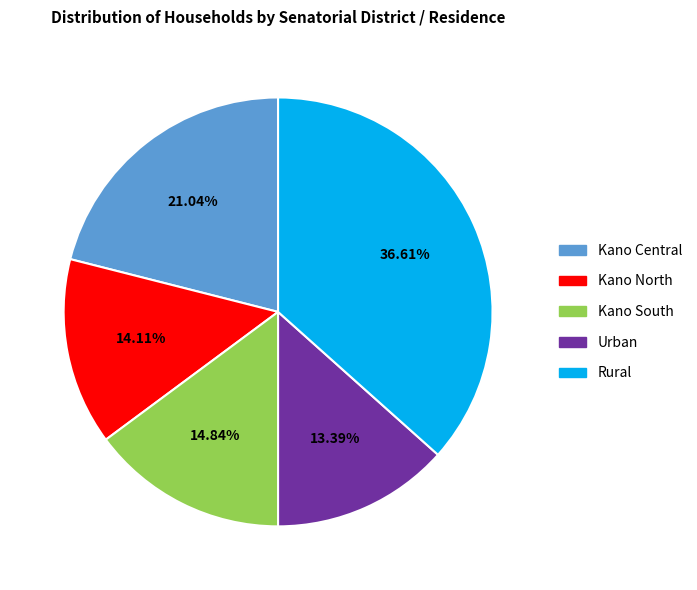

What is the total percentage of Urban and Kano South?

28.2%